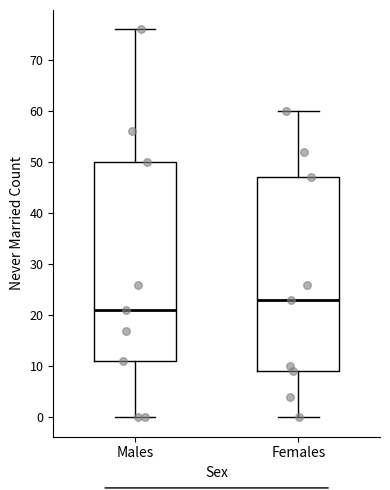

Which box has the highest median line?

Females